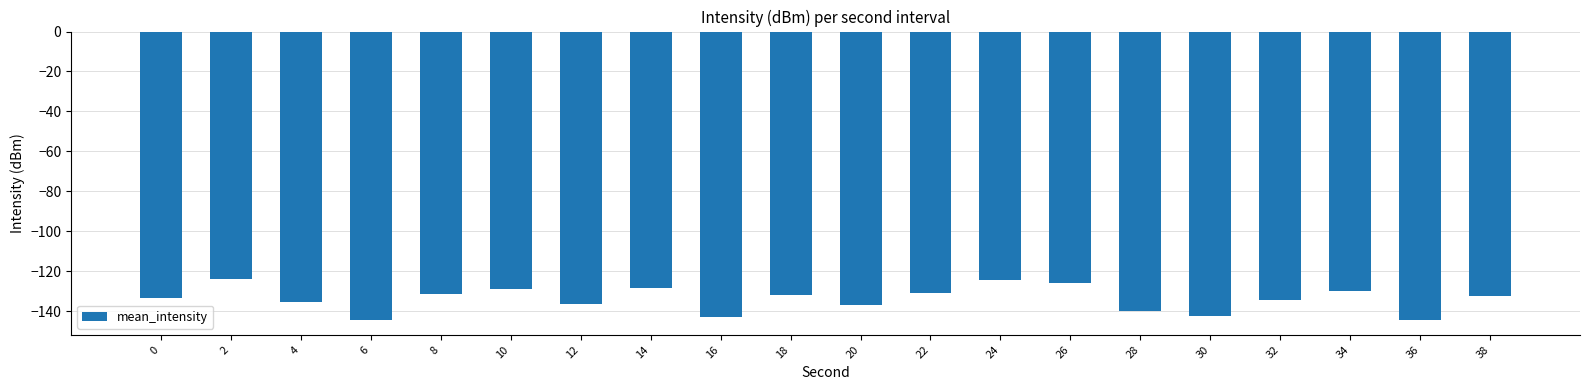

How many distinct data groups are displayed?

1